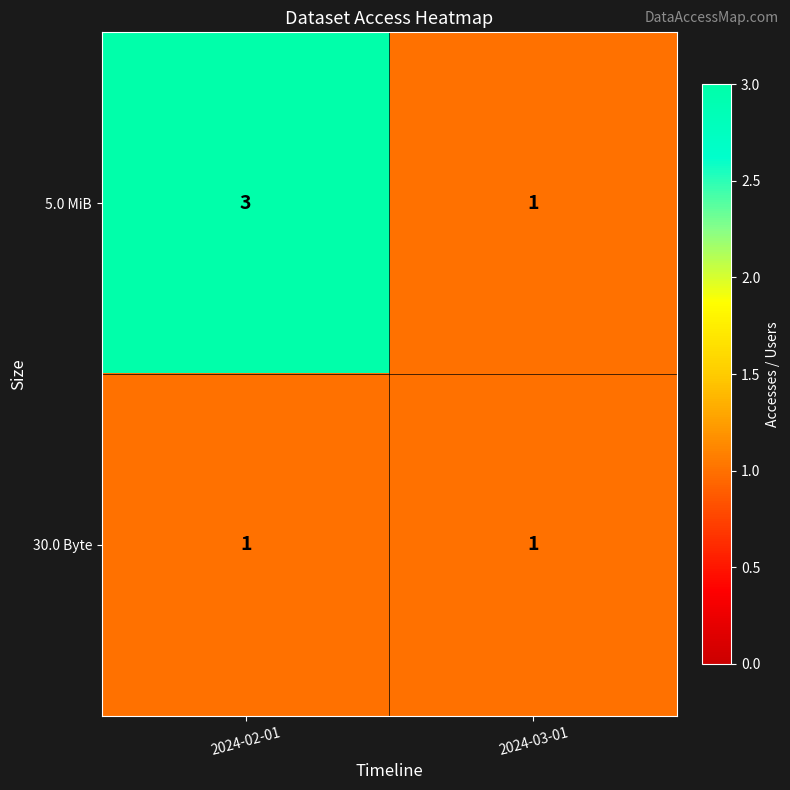

List the series in order of their peak value, highest first.

5.0 MiB, 30.0 Byte